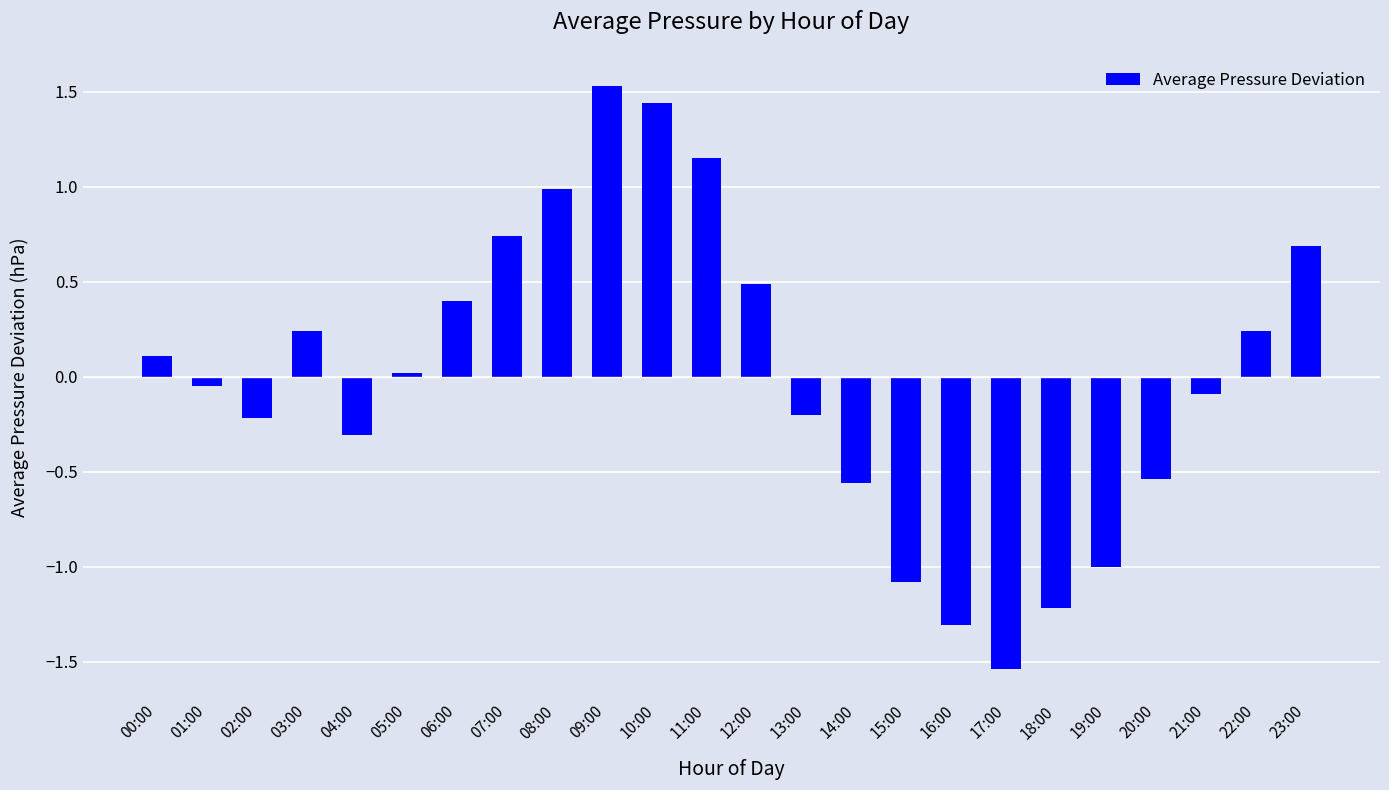

The value at 06:00 is 0.4. True or false?

True